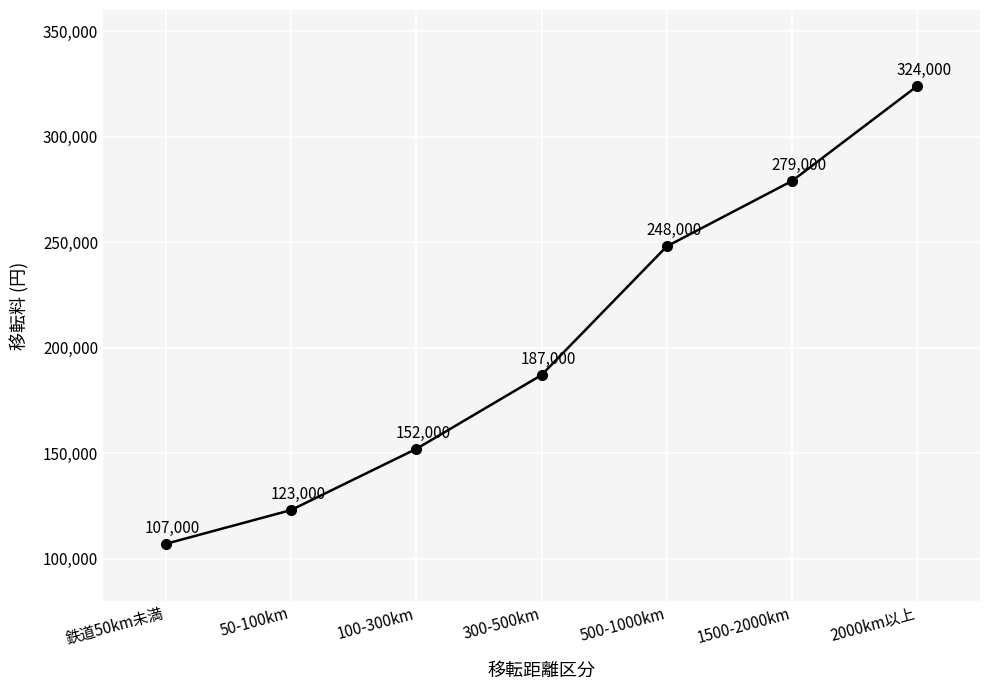

Reading left to right, list all the values displayed in this chart.

鉄道50km未満=107000	50-100km=123000	100-300km=152000	300-500km=187000	500-1000km=248000	1500-2000km=279000	2000km以上=324000